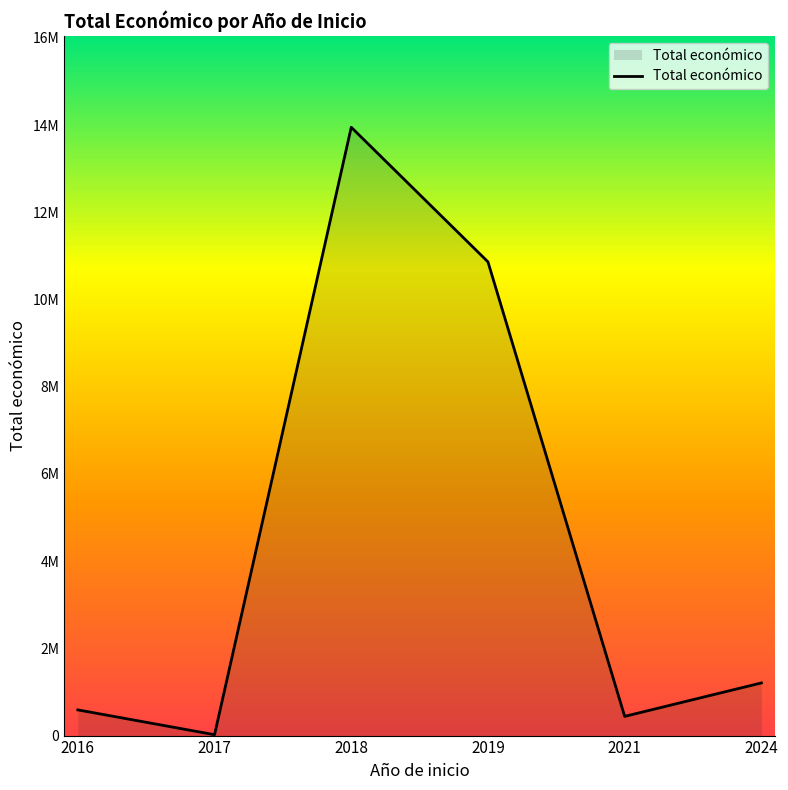

At which label does the data first exceed 1207269?

2018